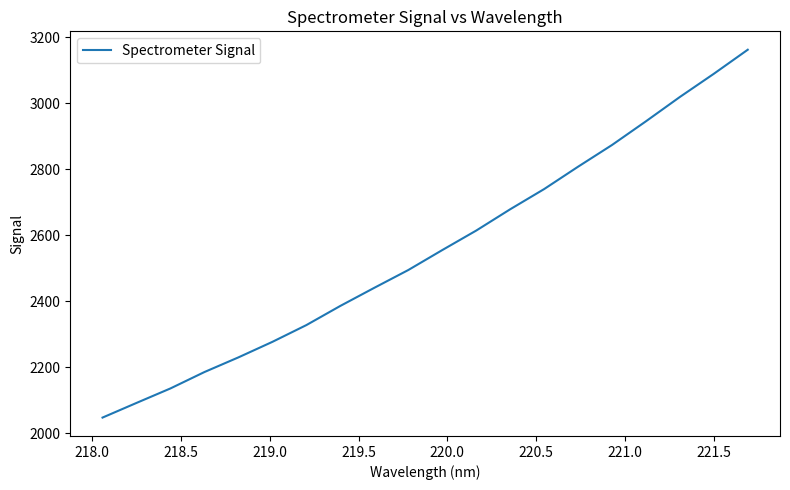

What is the difference between the maximum and minimum values?

1114.1